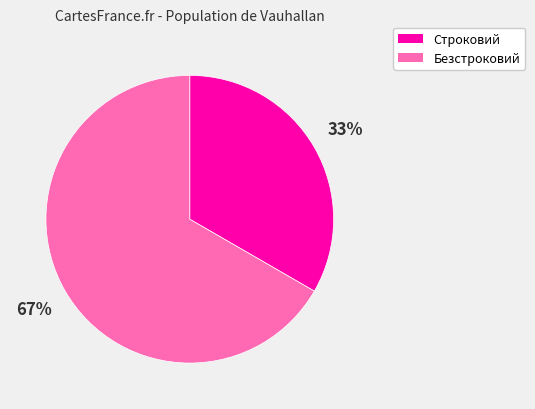

To the nearest percent, what is the combined percentage of Безстроковий and Строковий?

100%